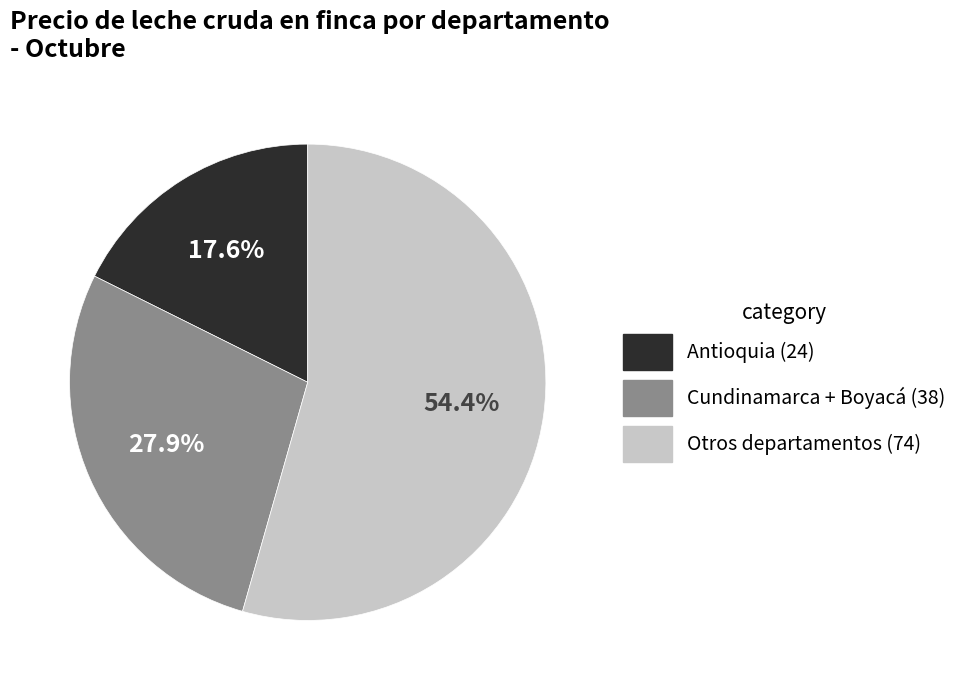

To the nearest percent, what is the difference between the largest and smallest slice percentages?

37%